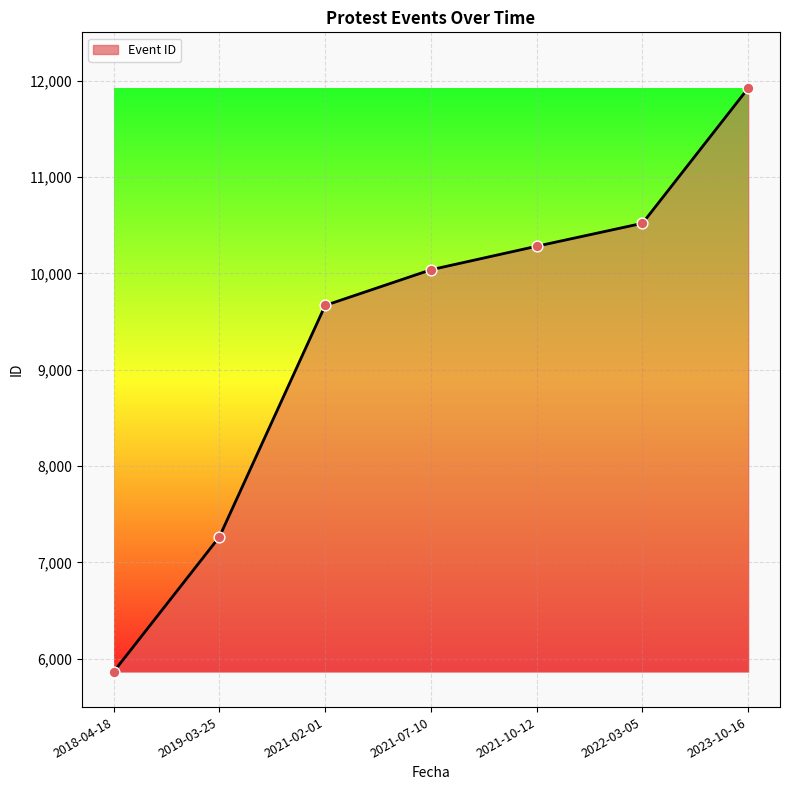

Which has a higher value, 2023-10-16 or 2021-02-01?

2023-10-16